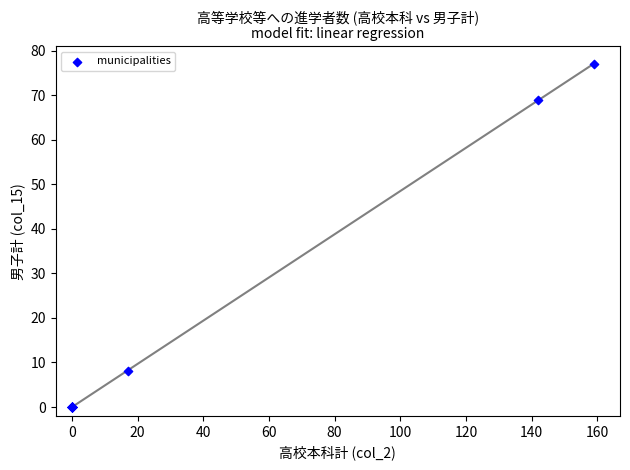

What Y value in the scatter plot is closest to 38?

8